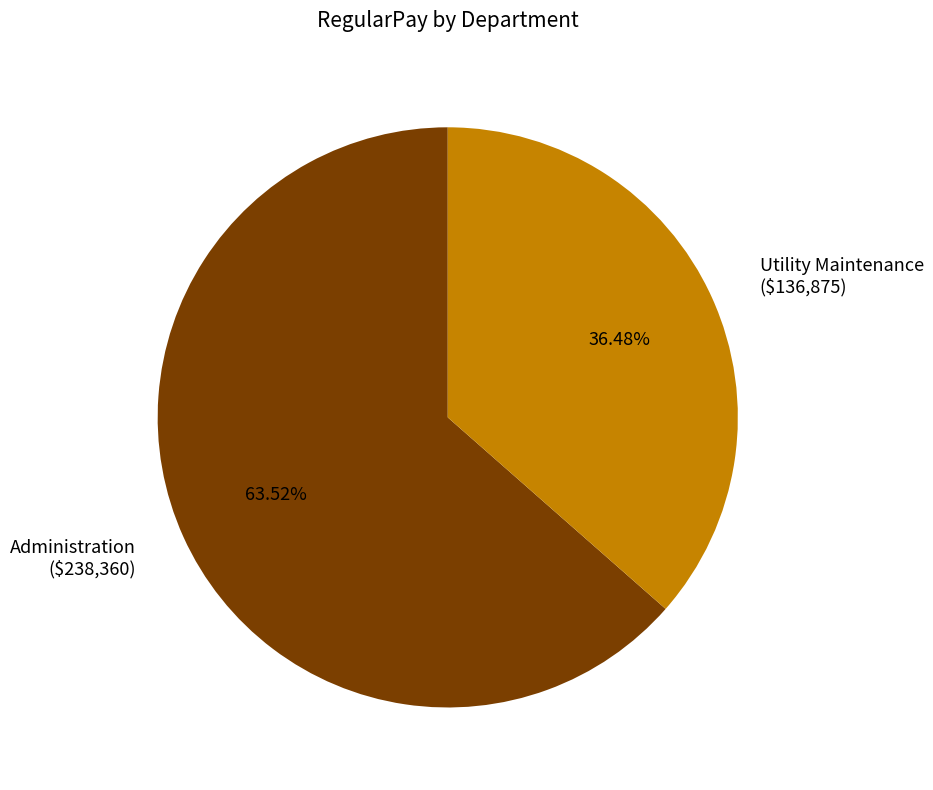

Which category has the smallest portion of the pie?

Utility Maintenance ($136,875)